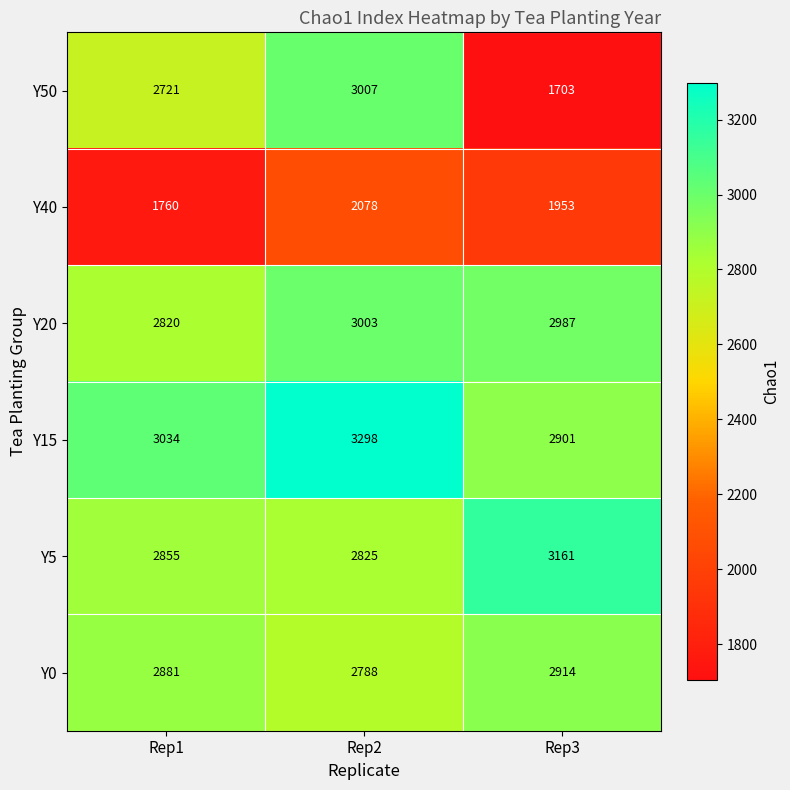

Reading left to right, transcribe all the data shown in this chart.

Y50: Rep1=2721	Rep2=3007	Rep3=1703
Y40: Rep1=1760	Rep2=2078	Rep3=1953
Y20: Rep1=2820	Rep2=3003	Rep3=2987
Y15: Rep1=3034	Rep2=3298	Rep3=2901
Y5: Rep1=2855	Rep2=2825	Rep3=3161
Y0: Rep1=2881	Rep2=2788	Rep3=2914